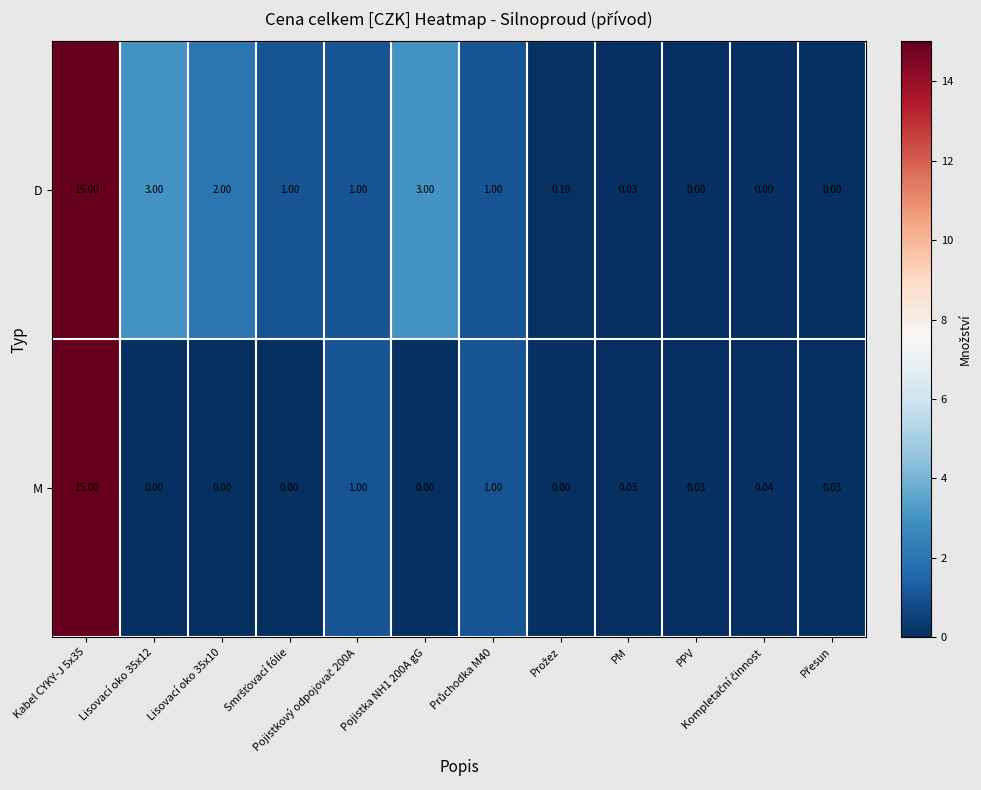

What is the total value across all series at Kabel CYKY-J 5x35?

30.0